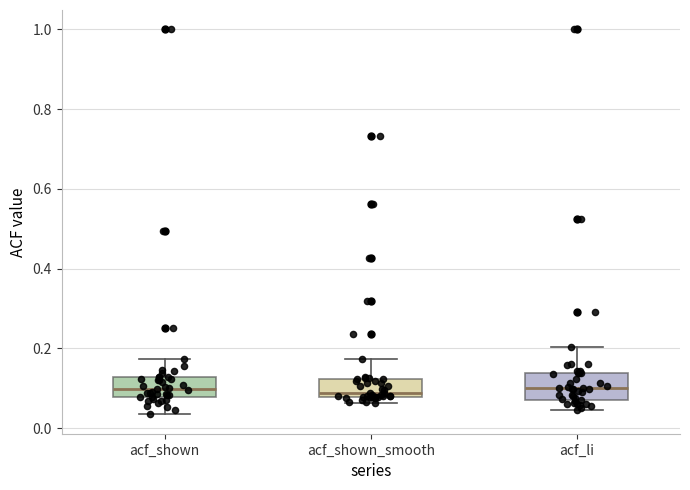

Reading left to right, transcribe this box plot: for each box, give where its median line is, the range the box spans, and where its two whiskers end, as read against the y-axis. The values are not printed on the chart, so give them approximately, as read against the axis.

acf_shown: median 0.10, box 0.08 to 0.12, whiskers 0.04 to 0.18
acf_shown_smooth: median 0.08 (just above the box's lower edge), box 0.08 to 0.12, whiskers 0.06 to 0.18
acf_li: median 0.10, box 0.08 to 0.14, whiskers 0.04 to 0.20